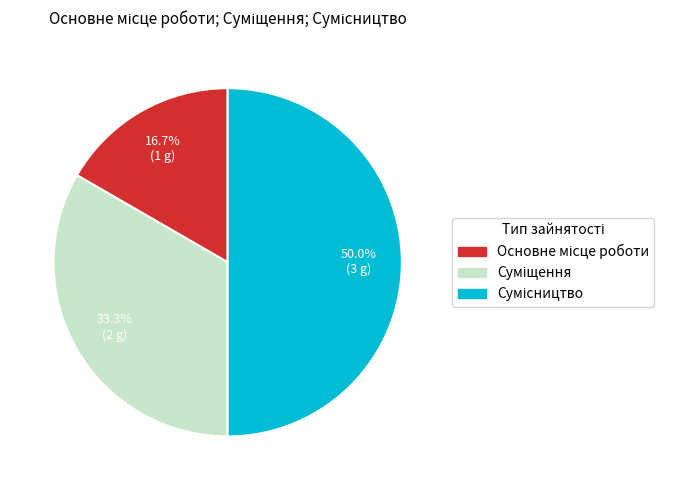

Does any single category account for the majority?

No